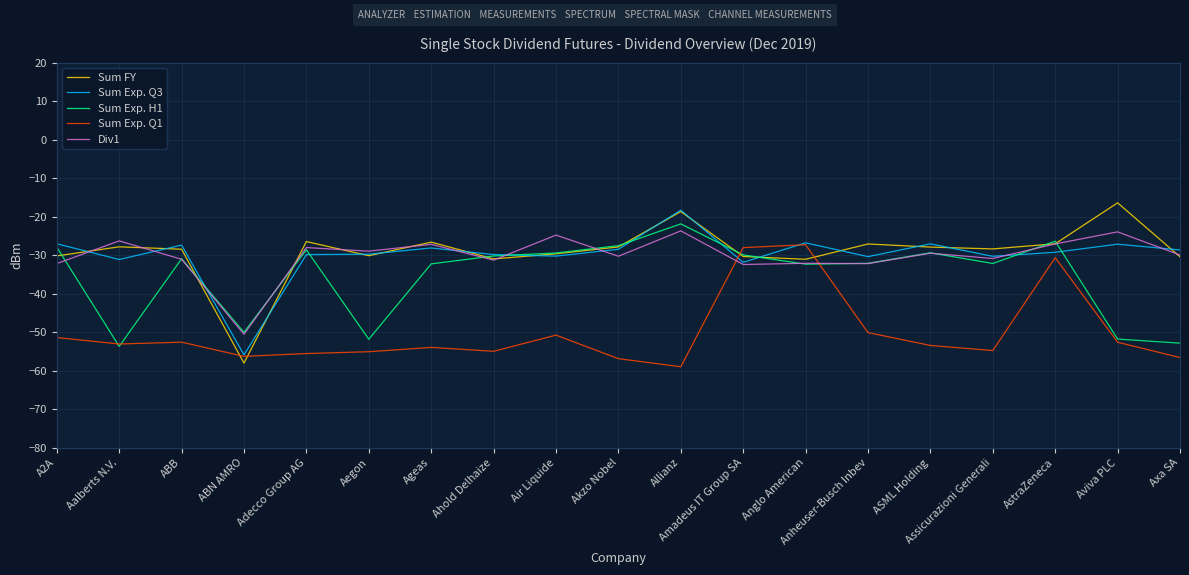

Is it true that Sum FY equals -58.0 at ABN AMRO?

True